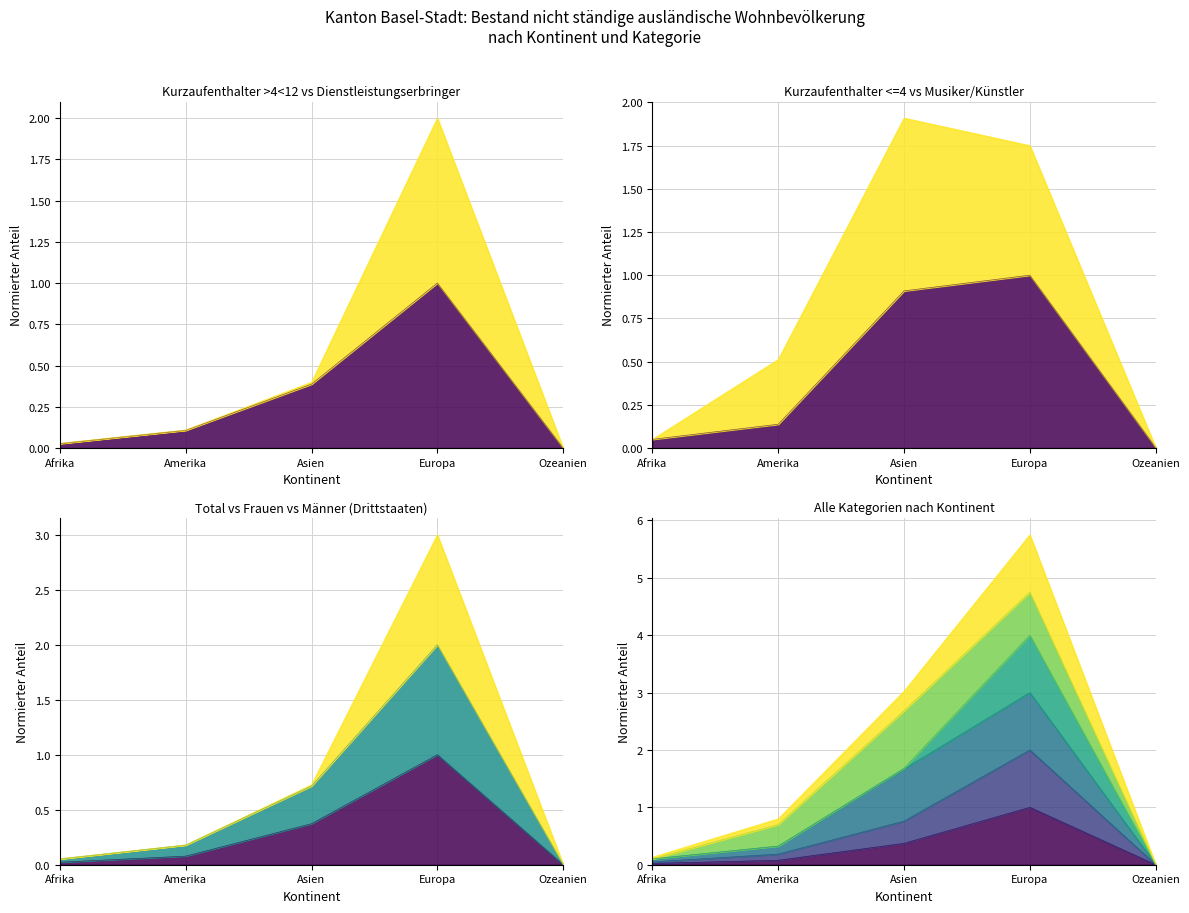

True or false: Total nicht staendig has a value of 0.0 at Ozeanien.

True